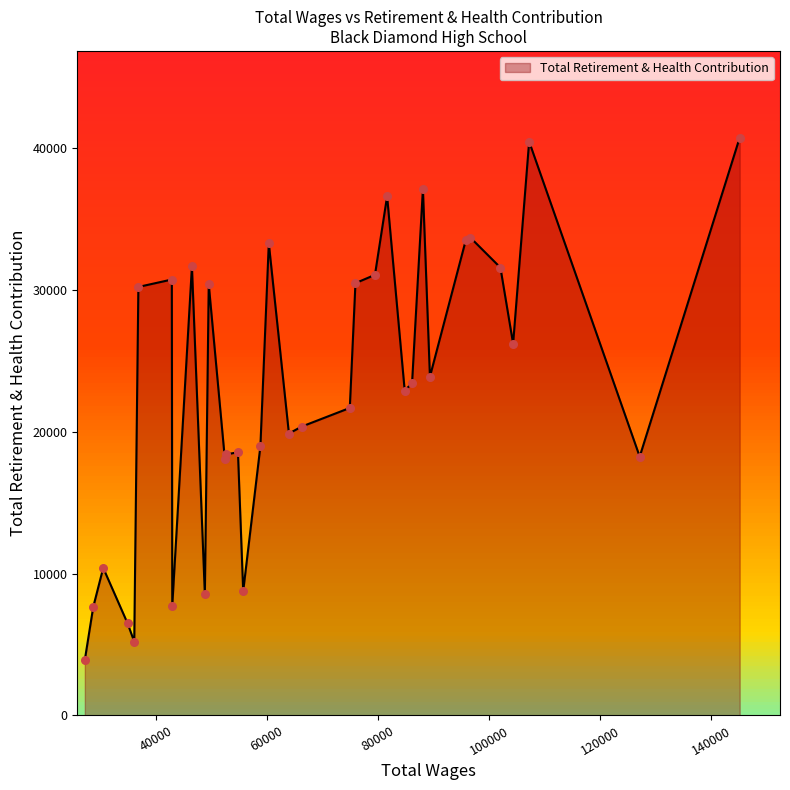

Between 49534 and 89378, which is larger?

49534